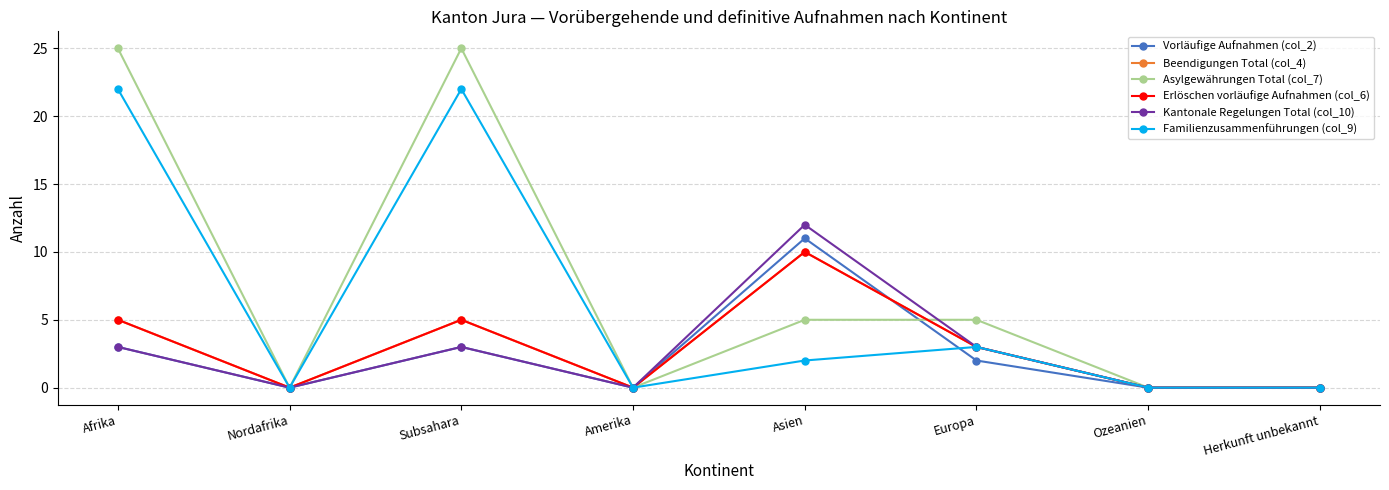

At which category is the sum across all series the highest?

Afrika